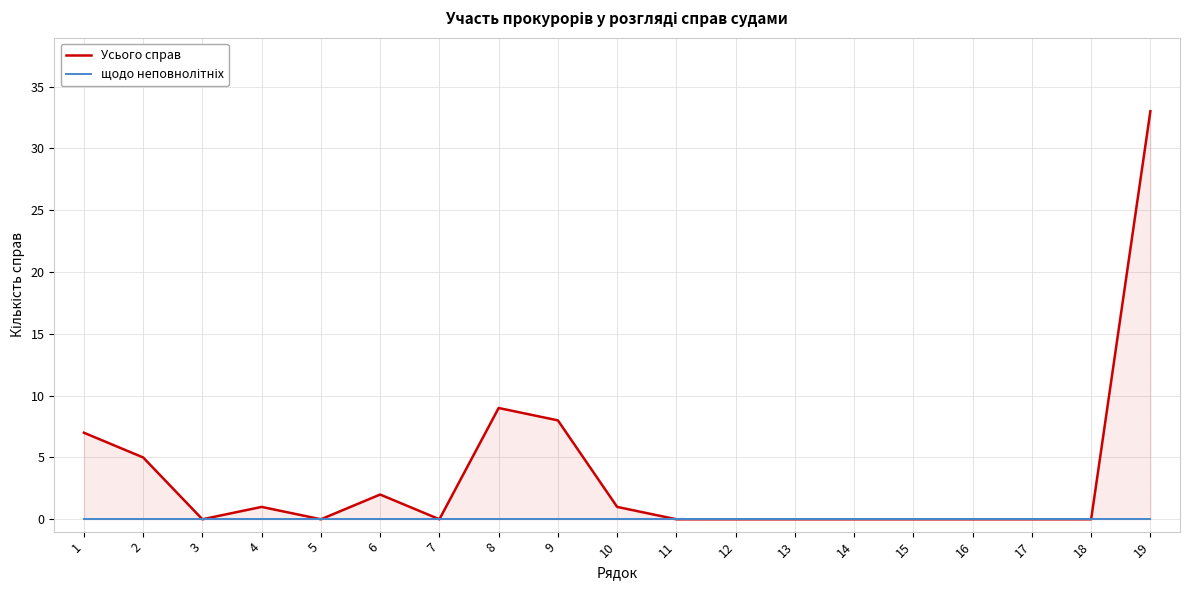

Which series has the largest total across all categories?

Усього справ